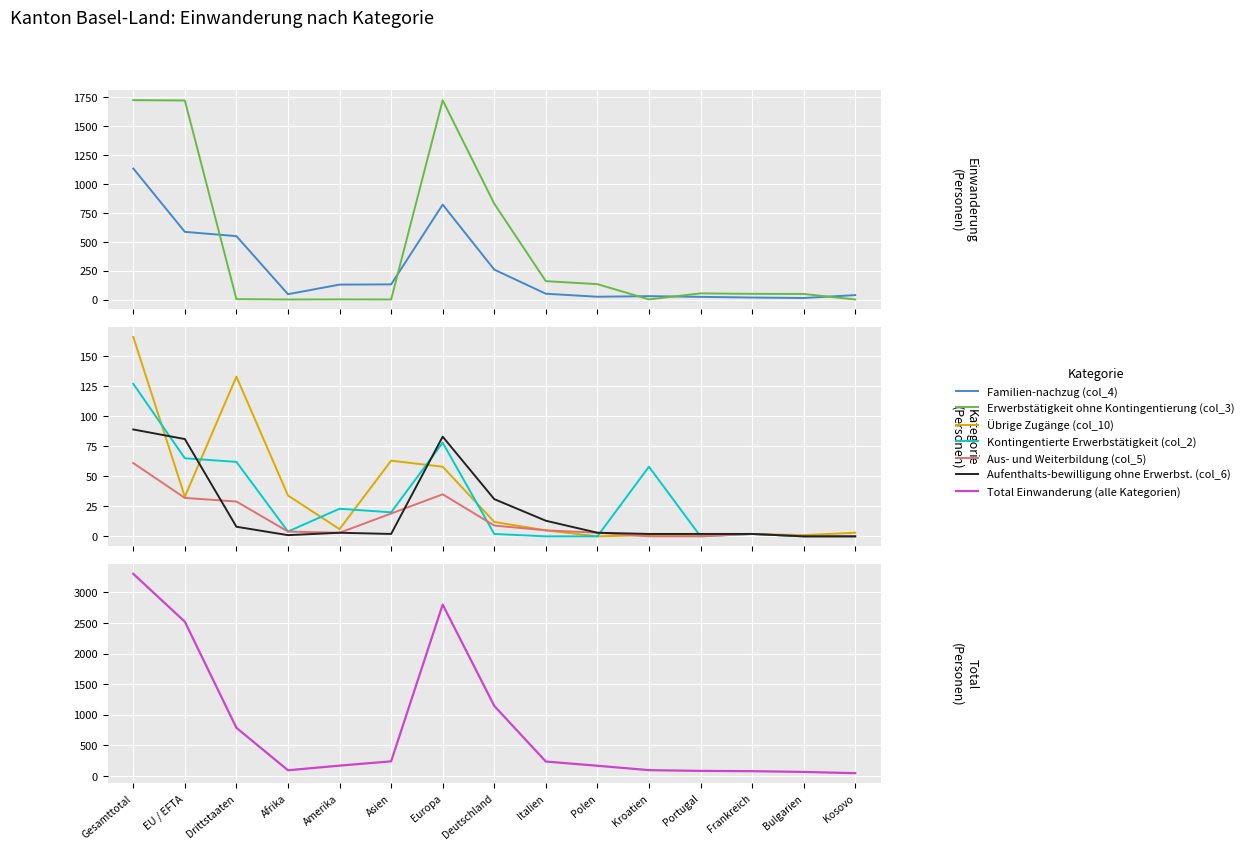

What is the total value across all series at Afrika?

89